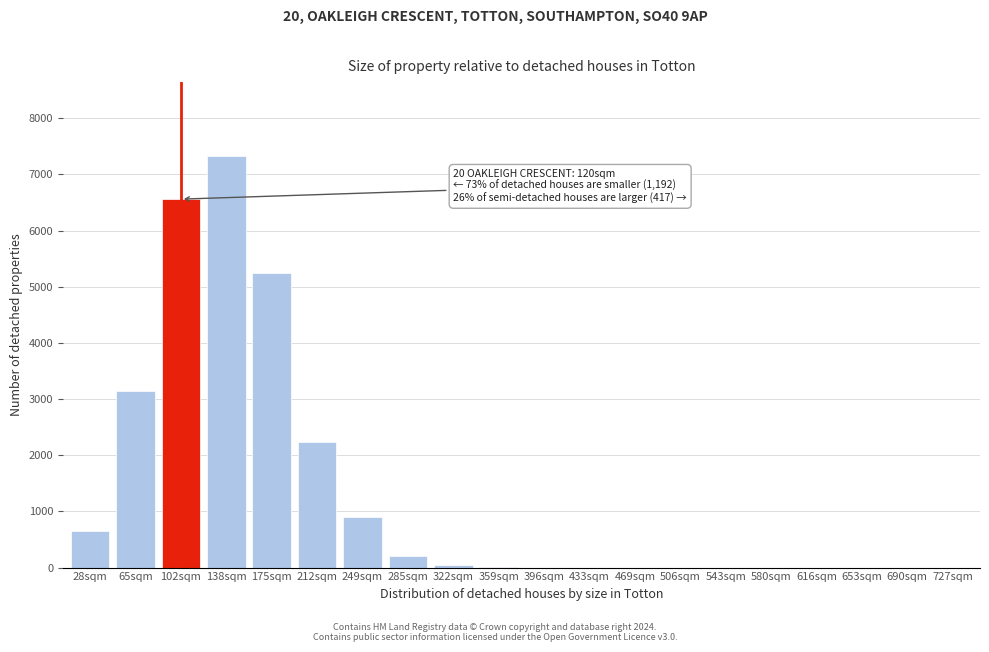

Is it true that the value at 65sqm is 3141?

True